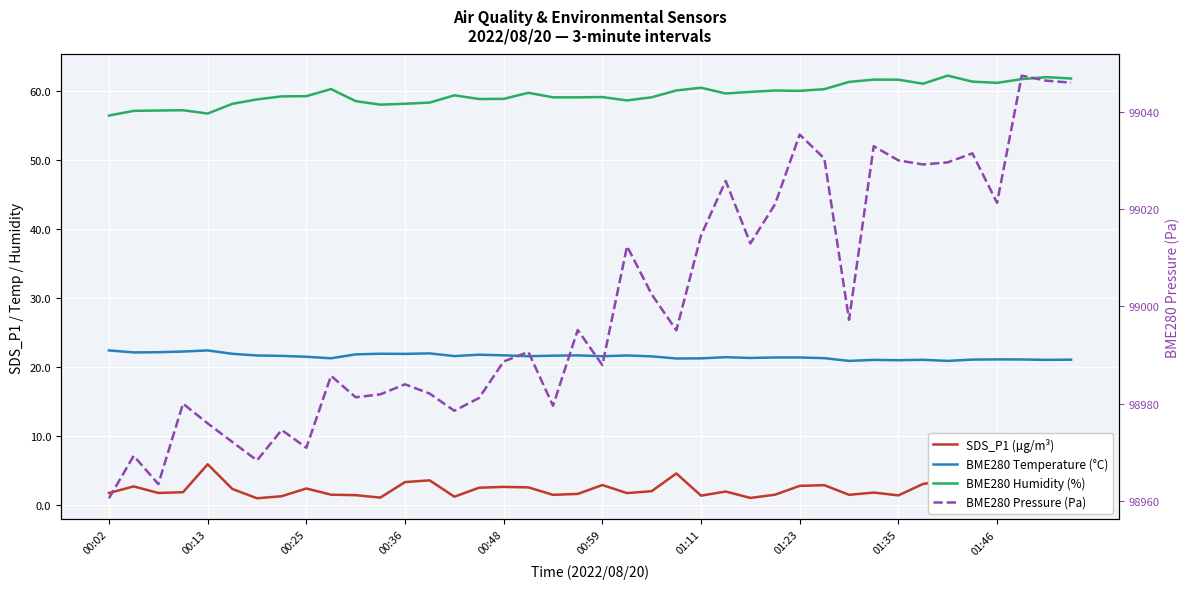

Is the value of BME280 Temperature (°C) at 16 greater than the value of BME280 Humidity (%) at 37?

No